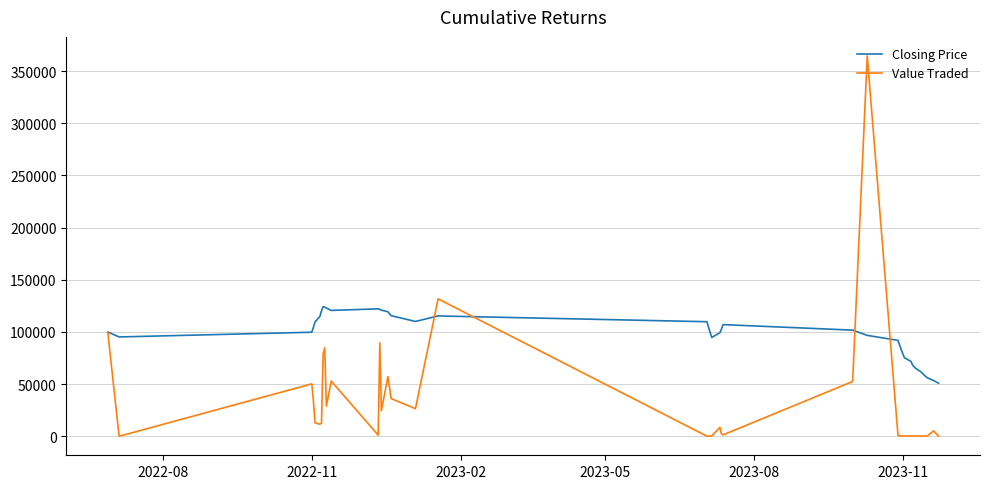

What are all the series names shown in the legend?

Closing Price, Value Traded